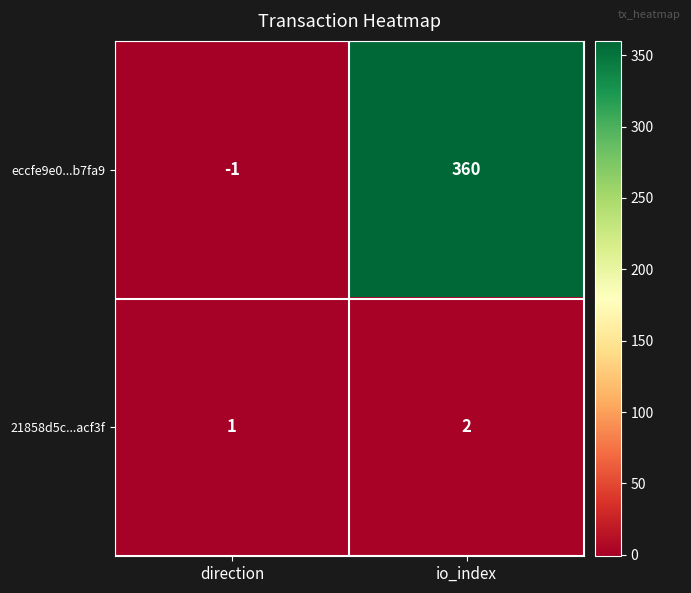

List the labels in order of 21858d5c...acf3f value, largest first.

io_index, direction